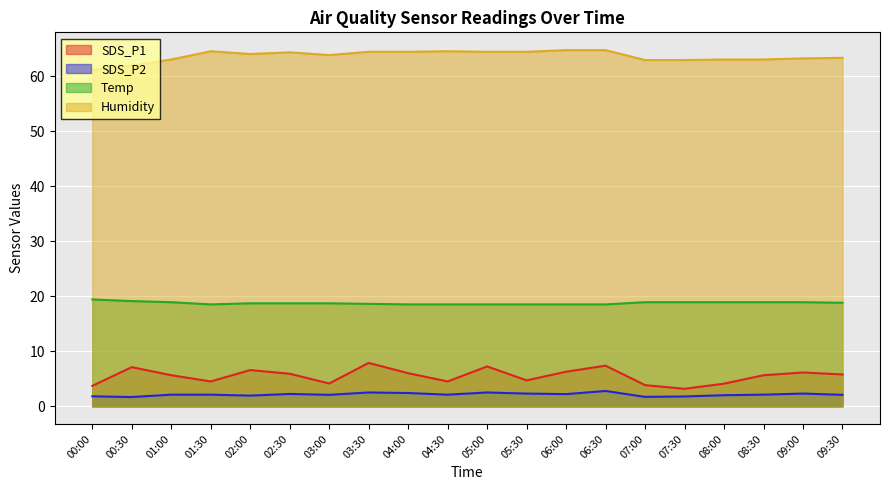

Reading left to right, list all the values displayed in this chart.

SDS_P1: 00:00=3.7	00:30=7.1	01:00=5.6	01:30=4.5	02:00=6.6	02:30=5.9	03:00=4.1	03:30=7.9	04:00=6.0	04:30=4.5	05:00=7.2	05:30=4.7	06:00=6.3	06:30=7.4	07:00=3.8	07:30=3.2	08:00=4.1	08:30=5.6	09:00=6.1	09:30=5.8
SDS_P2: 00:00=1.8	00:30=1.7	01:00=2.1	01:30=2.1	02:00=1.9	02:30=2.2	03:00=2.1	03:30=2.5	04:00=2.4	04:30=2.1	05:00=2.5	05:30=2.3	06:00=2.2	06:30=2.8	07:00=1.7	07:30=1.8	08:00=2.0	08:30=2.1	09:00=2.3	09:30=2.1
Temp: 00:00=19.4	00:30=19.1	01:00=18.9	01:30=18.5	02:00=18.7	02:30=18.7	03:00=18.7	03:30=18.6	04:00=18.5	04:30=18.5	05:00=18.5	05:30=18.5	06:00=18.5	06:30=18.5	07:00=18.9	07:30=18.9	08:00=18.9	08:30=18.9	09:00=18.9	09:30=18.8
Humidity: 00:00=61.1	00:30=61.9	01:00=63.0	01:30=64.5	02:00=64.0	02:30=64.3	03:00=63.8	03:30=64.4	04:00=64.4	04:30=64.5	05:00=64.4	05:30=64.4	06:00=64.7	06:30=64.7	07:00=62.9	07:30=62.9	08:00=63.0	08:30=63.0	09:00=63.2	09:30=63.3